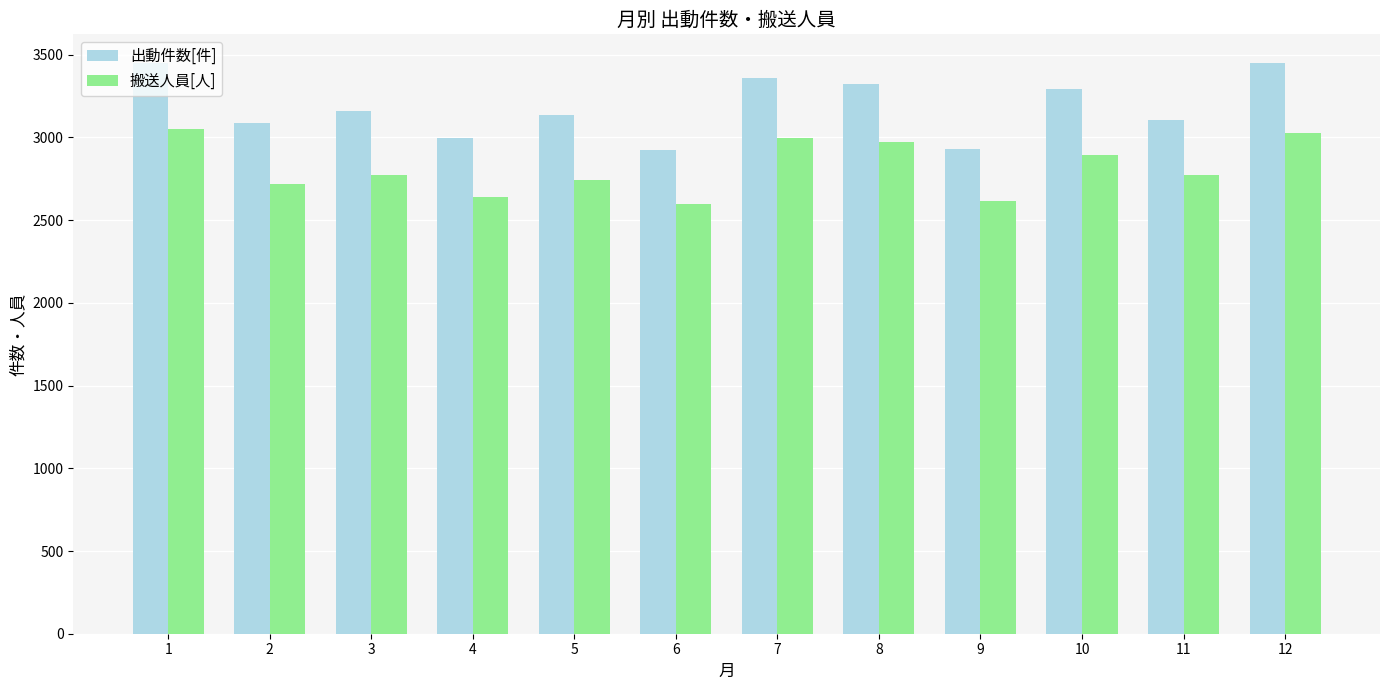

What is the total value across all series at 8?

6296